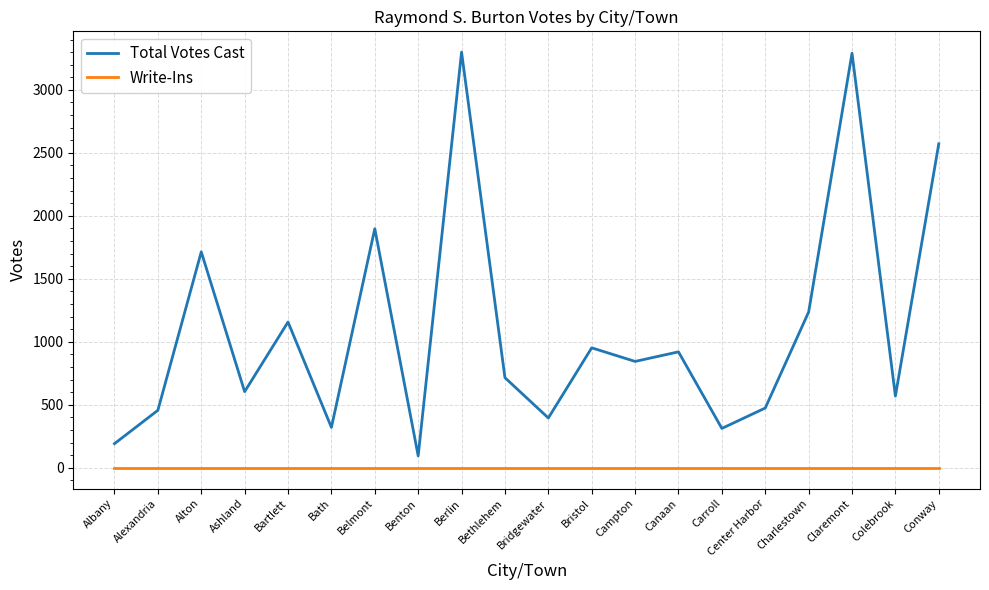

In Total Votes Cast, how many points are lower than both neighbors (excluding endpoints)?

7